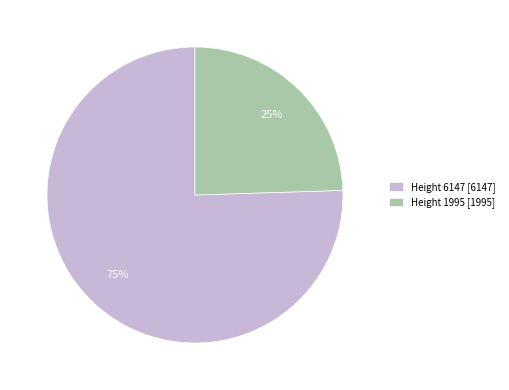

Between Height 1995 [1995] and Height 6147 [6147], which is larger?

Height 6147 [6147]